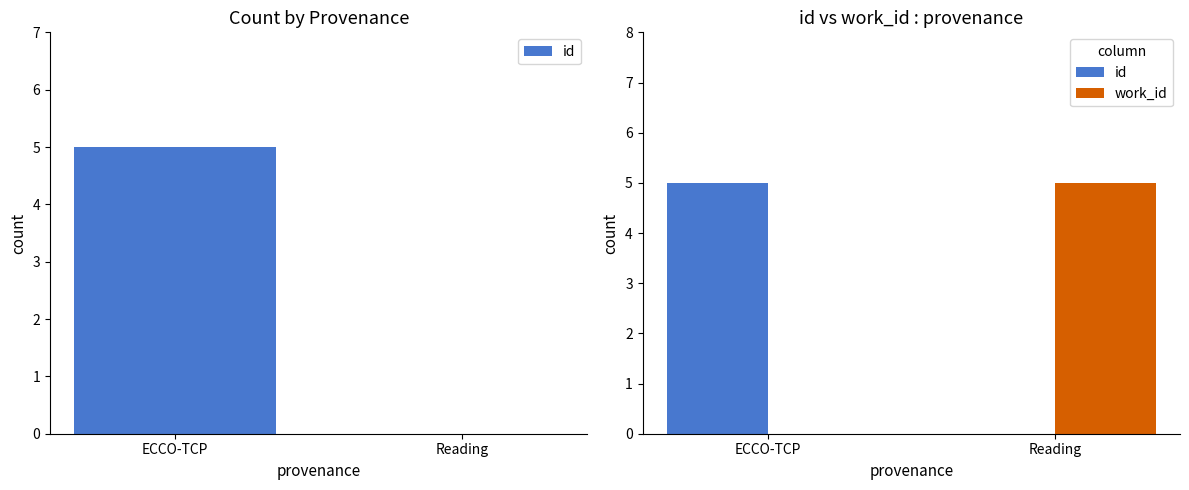

Between Reading and ECCO-TCP, which is larger?

ECCO-TCP